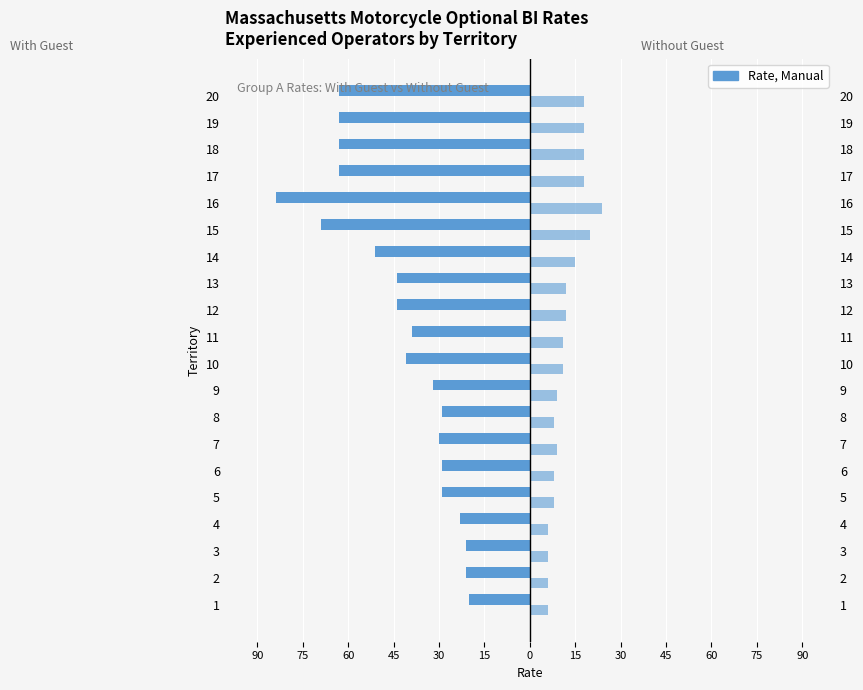

What is the total value across all series at 20?

-45